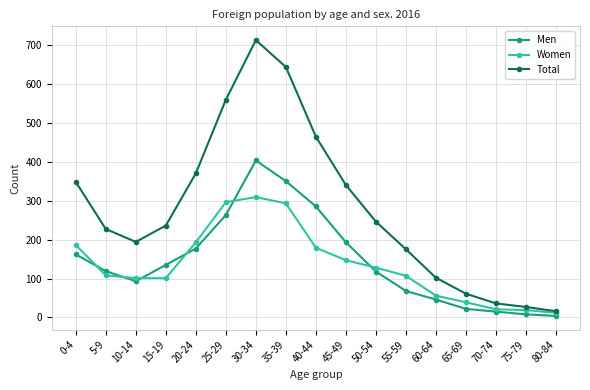

What is the label of the 5th point from the right?

60-64